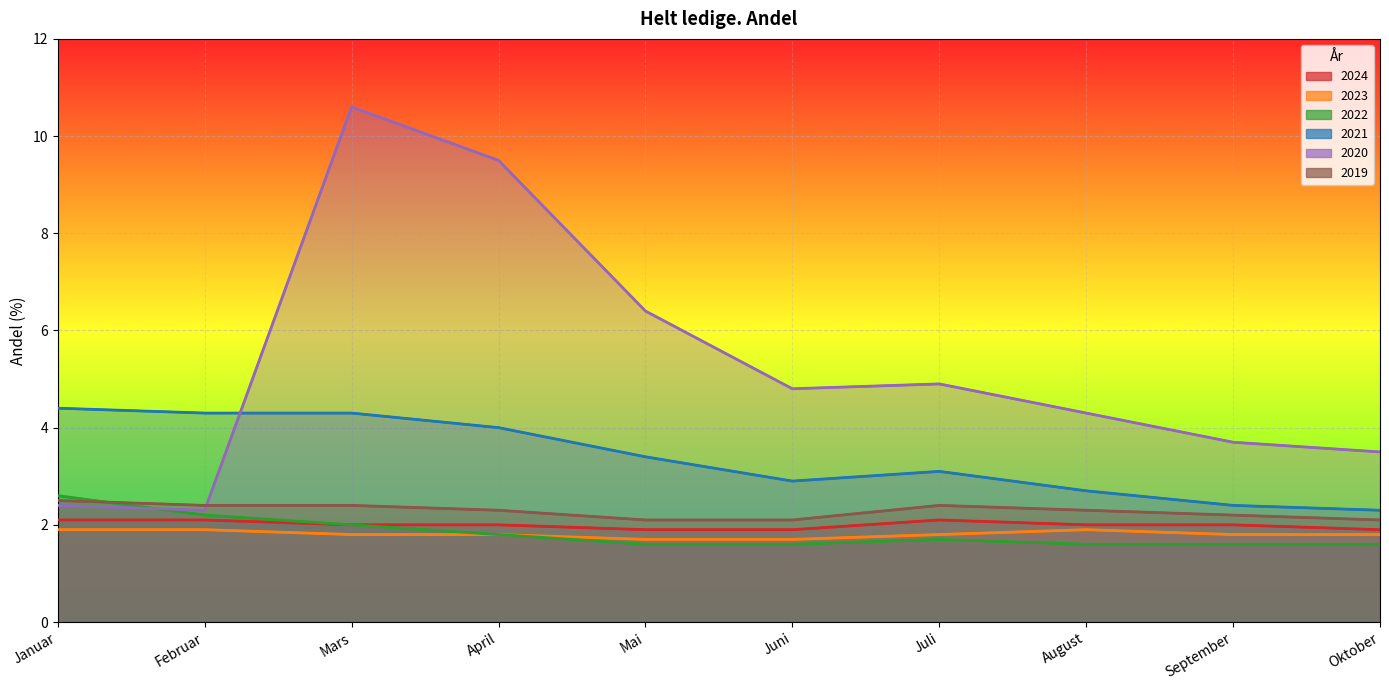

At which label does 2020 first exceed 4?

Mars